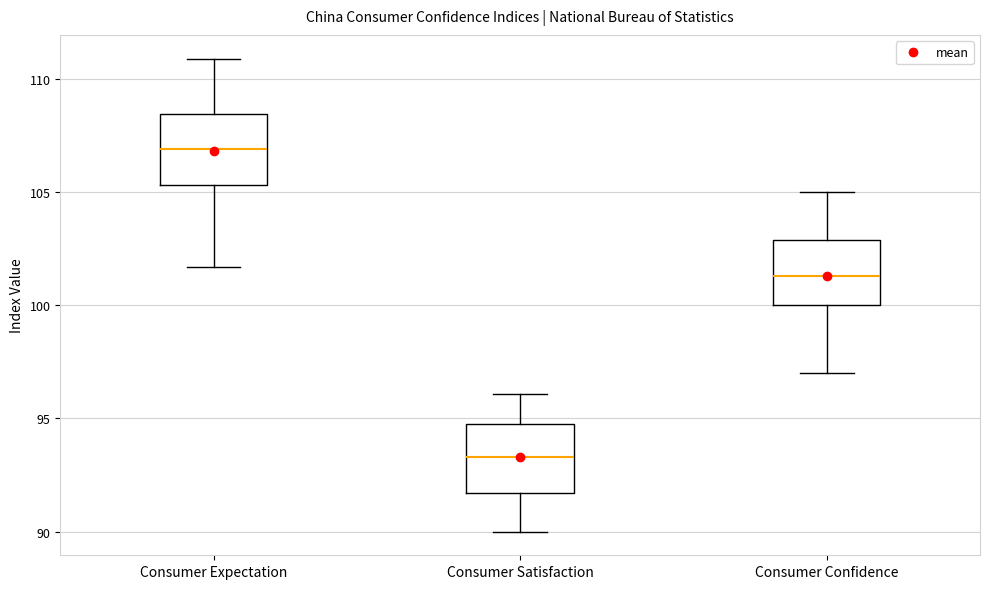

Where does the lower whisker of the box for Consumer Satisfaction end on the y-axis? The values are not printed on the chart, so give them approximately, as read against the axis.

90.0